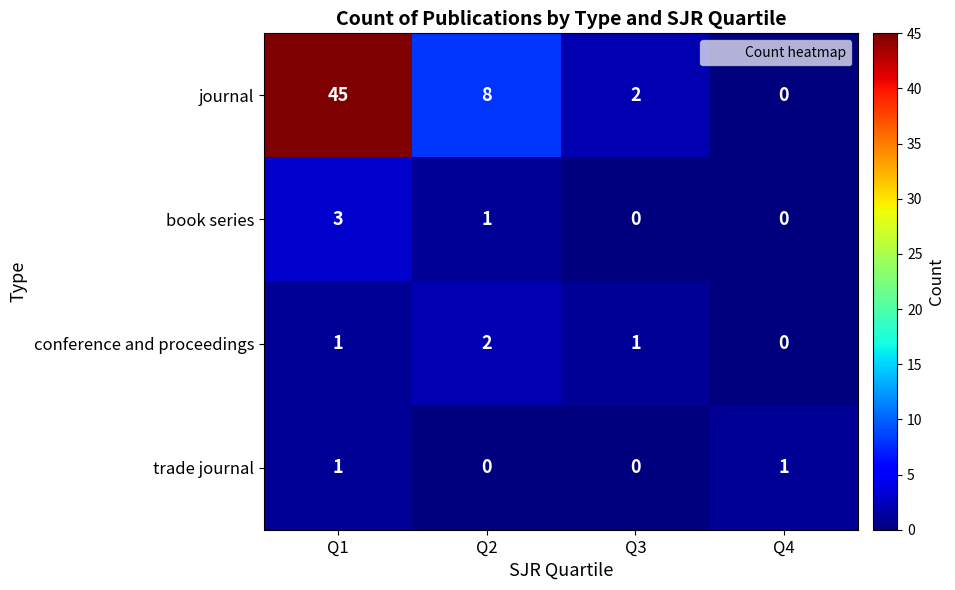

Rank the series at Q2 from lowest to highest value.

trade journal, book series, conference and proceedings, journal